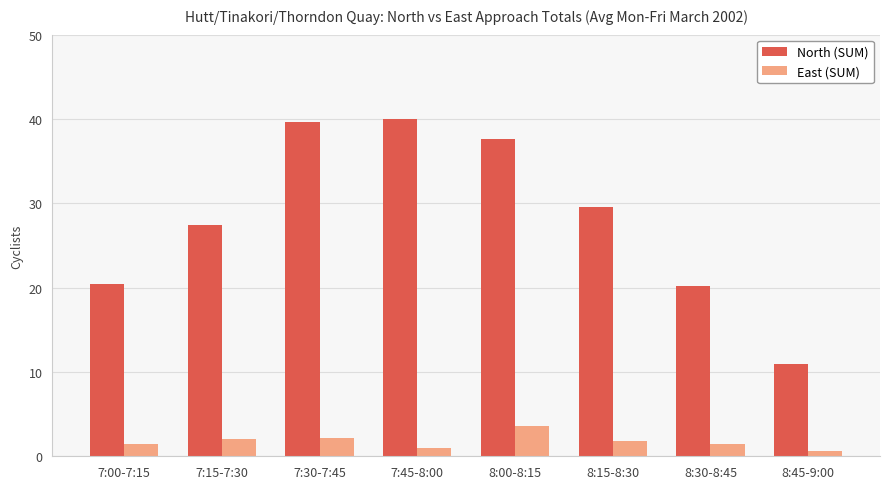

What is the lowest value of the North (SUM) series?

11.0